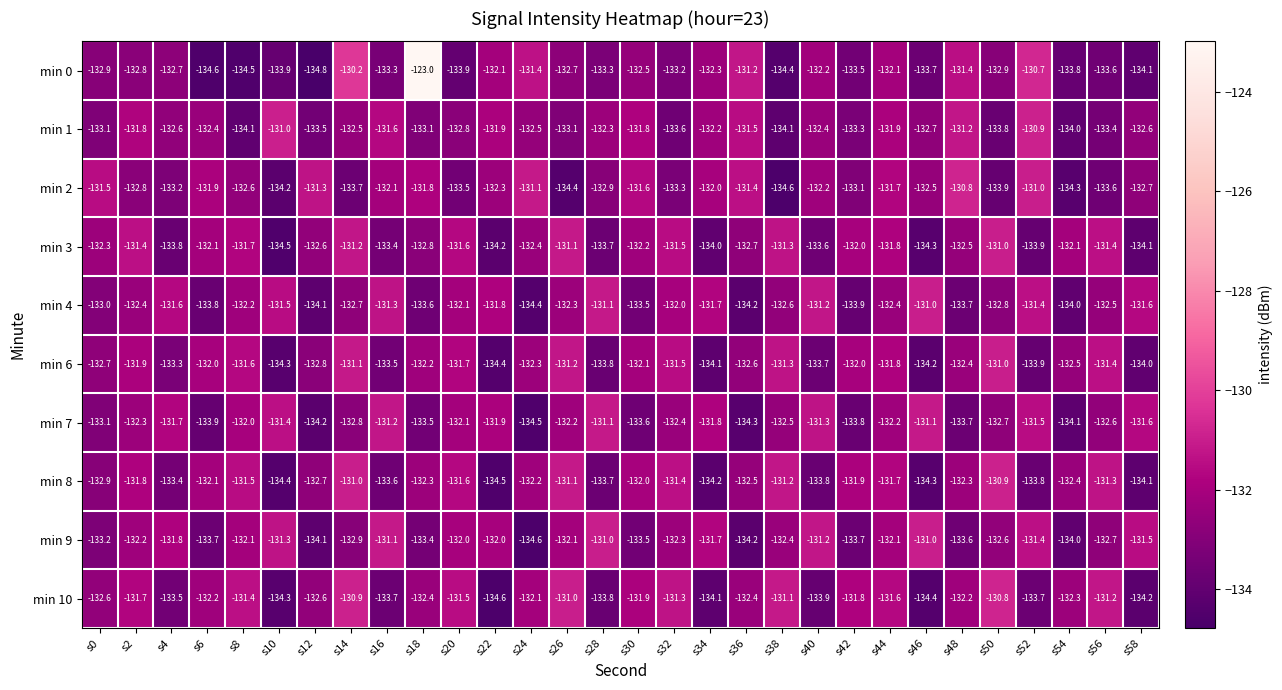

What is the lowest value of the min 1 series?

-134.1